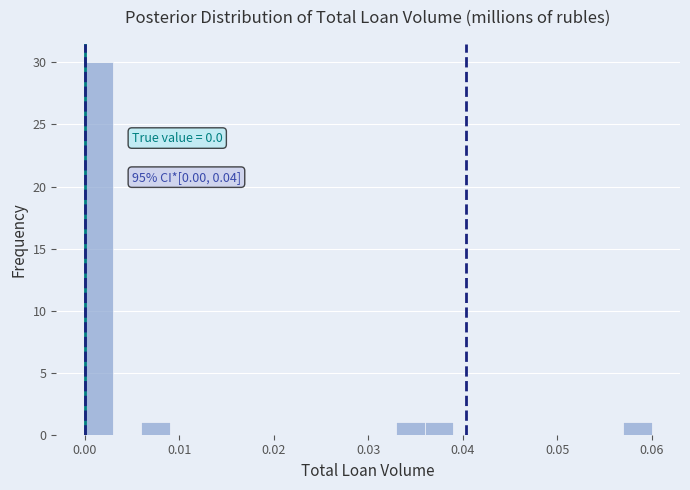

Around what value on the x-axis is the tallest bar? Give the approximate position of its centre, as read against the axis.

0.002